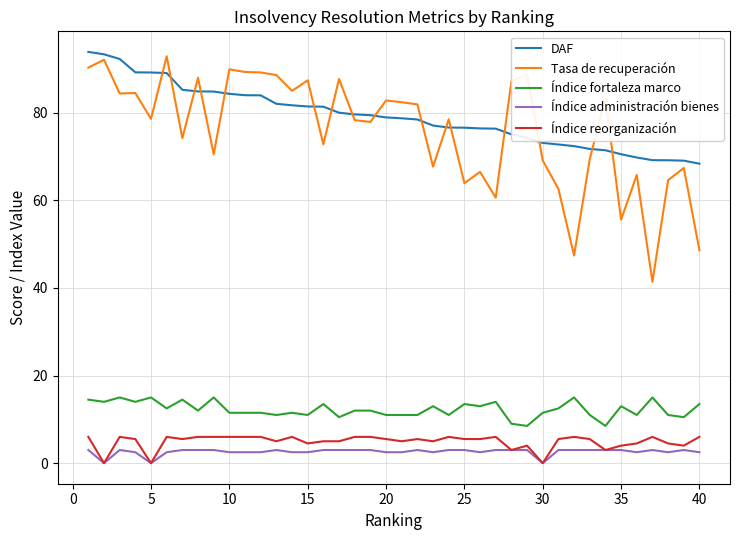

Which series has the widest spread of values?

Tasa de recuperación